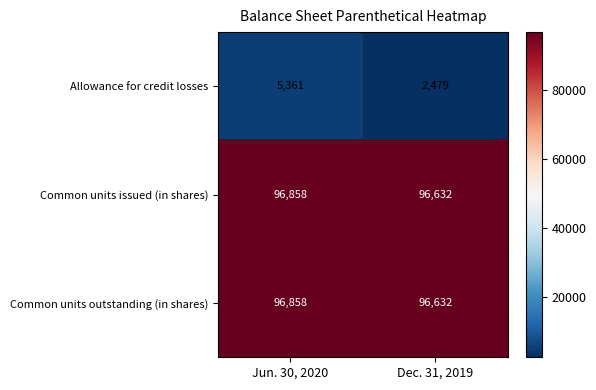

Reading left to right, transcribe all the data shown in this chart.

Allowance for credit losses: 5361	2479
Common units issued (in shares): 96858	96632
Common units outstanding (in shares): 96858	96632